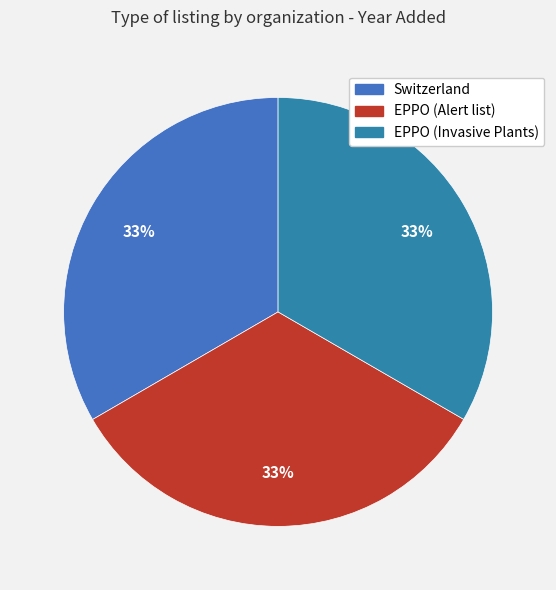

How many segments does this pie chart have?

3